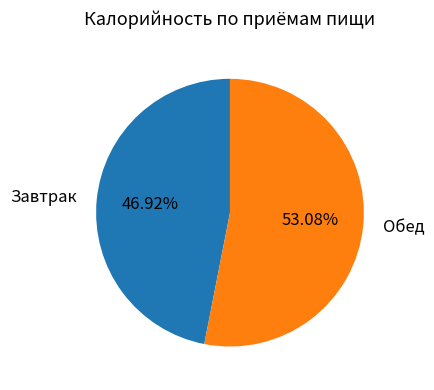

How many segments does this pie chart have?

2